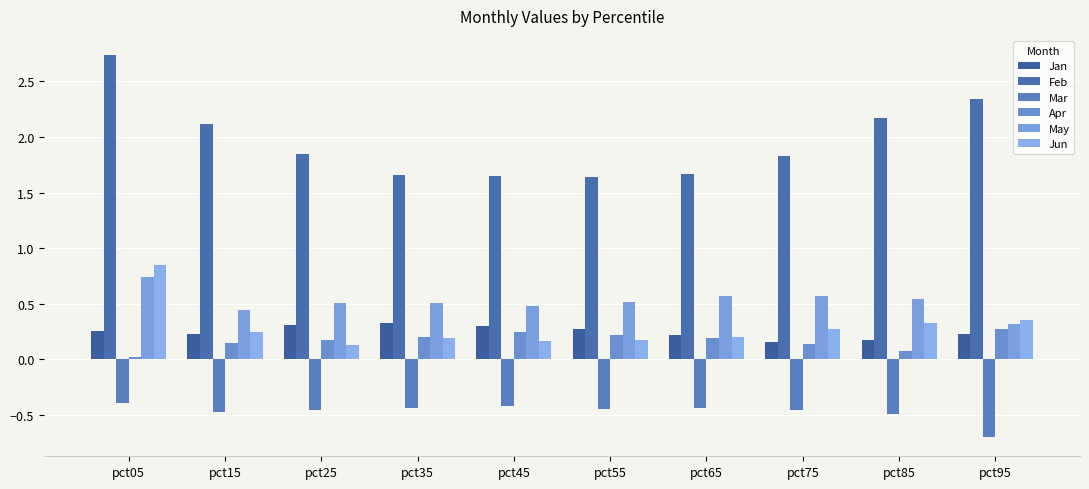

Reading left to right, transcribe all the data shown in this chart.

Jan: pct05=0.3	pct15=0.2	pct25=0.3	pct35=0.3	pct45=0.3	pct55=0.3	pct65=0.2	pct75=0.2	pct85=0.2	pct95=0.2
Feb: pct05=2.7	pct15=2.1	pct25=1.8	pct35=1.7	pct45=1.7	pct55=1.6	pct65=1.7	pct75=1.8	pct85=2.2	pct95=2.3
Mar: pct05=-0.4	pct15=-0.5	pct25=-0.5	pct35=-0.4	pct45=-0.4	pct55=-0.4	pct65=-0.4	pct75=-0.5	pct85=-0.5	pct95=-0.7
Apr: pct05=0.0	pct15=0.1	pct25=0.2	pct35=0.2	pct45=0.3	pct55=0.2	pct65=0.2	pct75=0.1	pct85=0.1	pct95=0.3
May: pct05=0.7	pct15=0.4	pct25=0.5	pct35=0.5	pct45=0.5	pct55=0.5	pct65=0.6	pct75=0.6	pct85=0.5	pct95=0.3
Jun: pct05=0.9	pct15=0.2	pct25=0.1	pct35=0.2	pct45=0.2	pct55=0.2	pct65=0.2	pct75=0.3	pct85=0.3	pct95=0.4